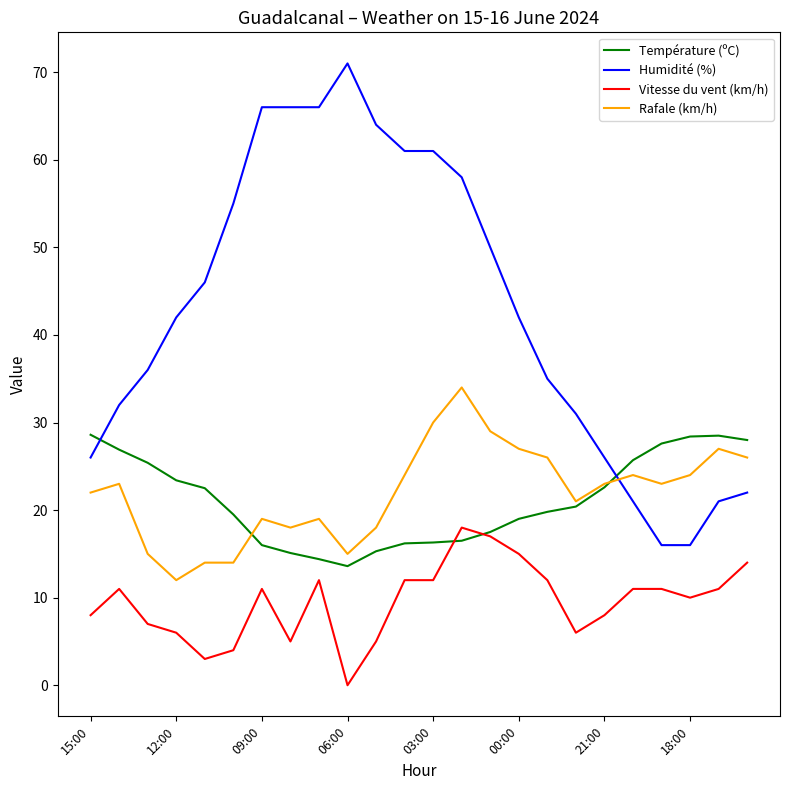

Which series has the largest total across all categories?

Humidité (%)